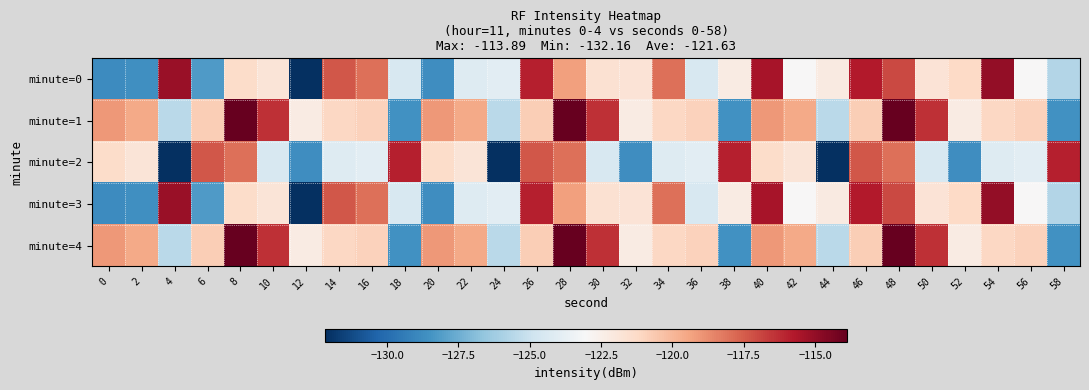

Which has a higher value, 10 or 36?

10